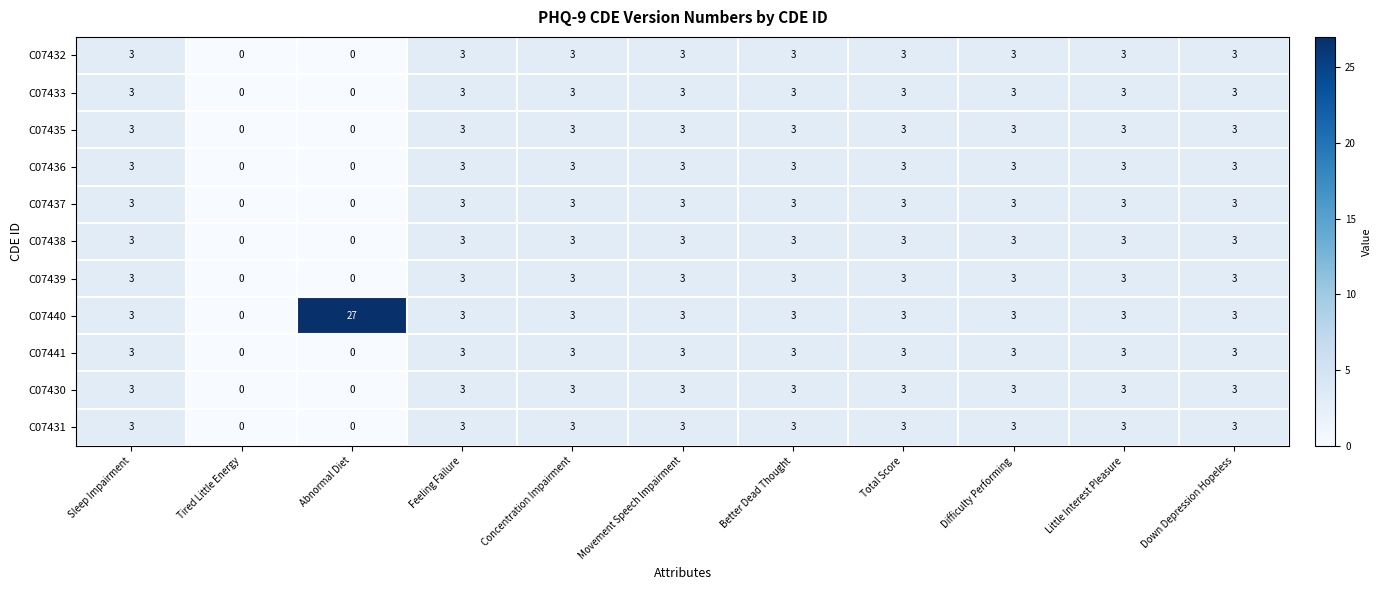

Is it true that C07437 equals 1 at Difficulty Performing?

False